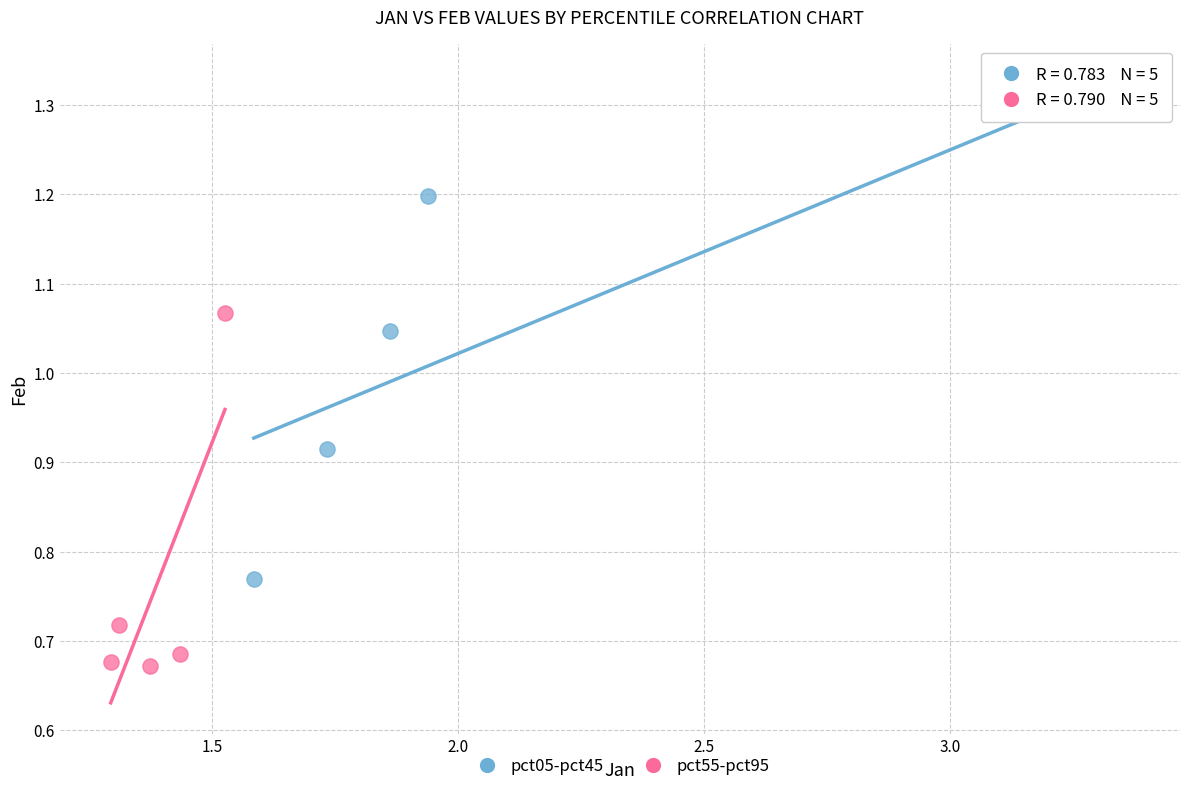

Which series contains the lowest Y value?

pct55-pct95